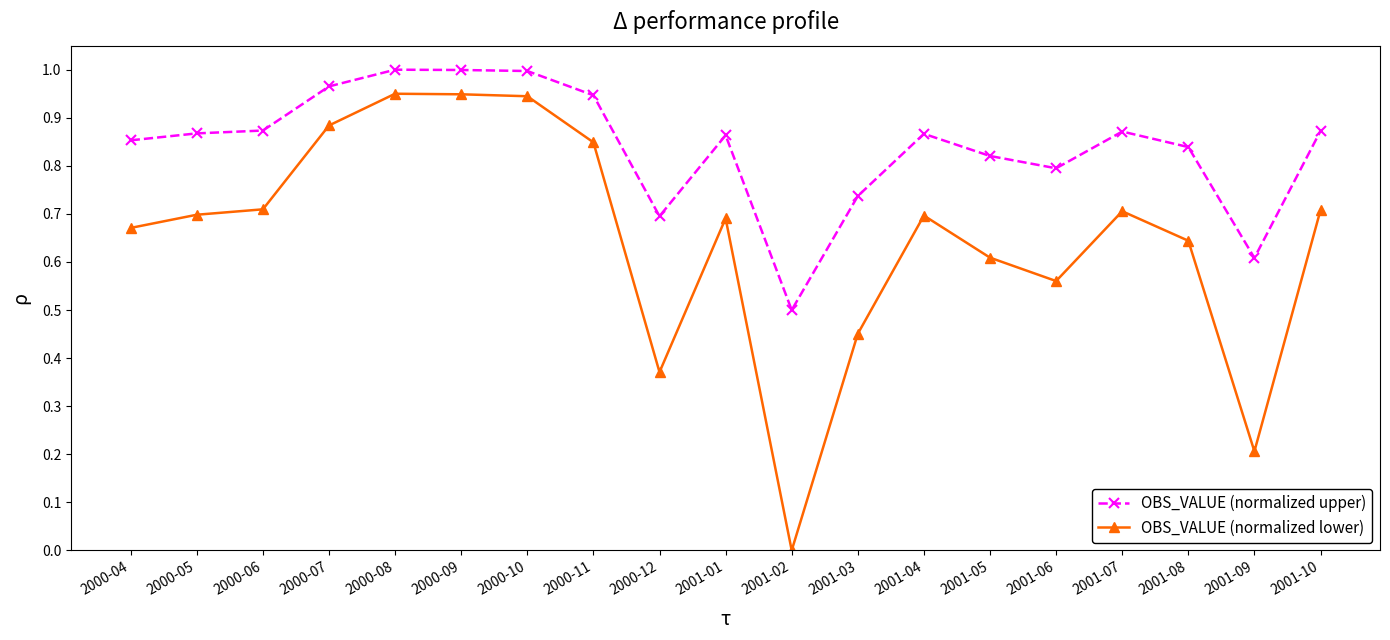

True or false: OBS_VALUE (normalized lower) has a value of 1.2 at 2000-04.

False